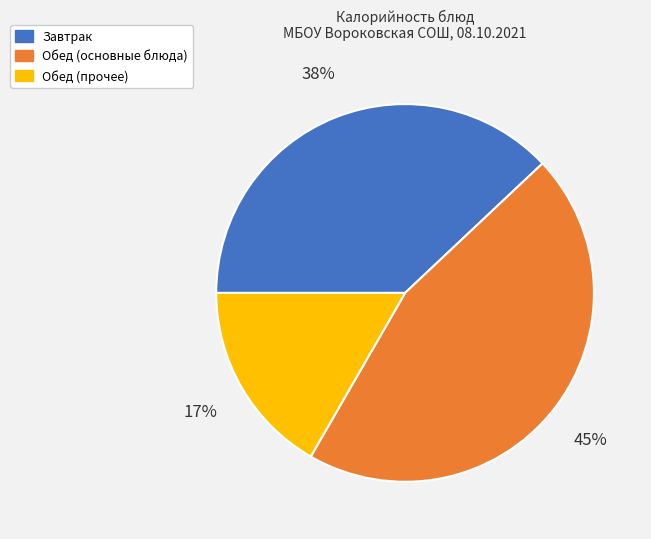

Combined, do Завтрак and Обед (прочее) account for over 50%?

Yes